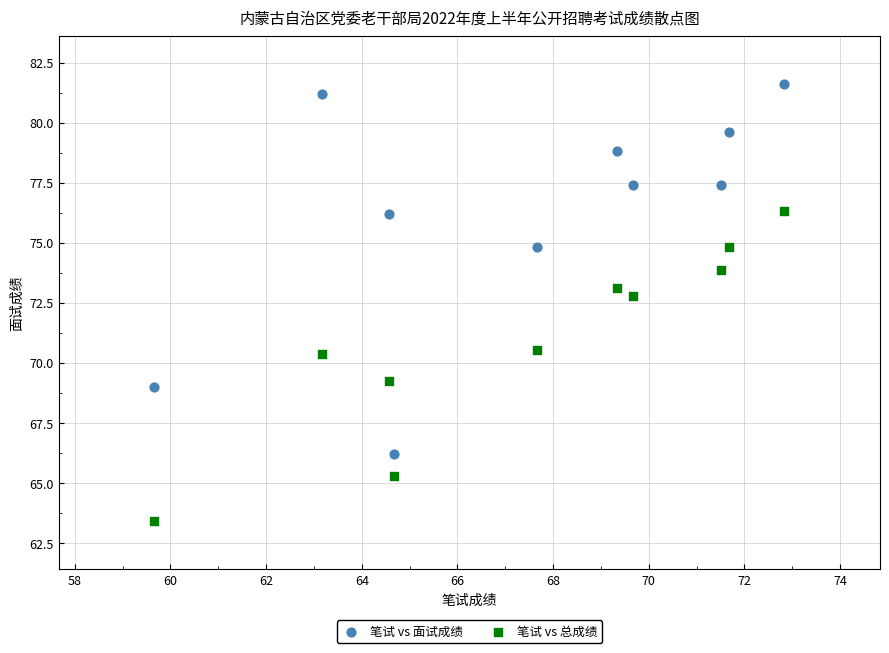

Which series has the widest spread of Y values?

笔试 vs 面试成绩